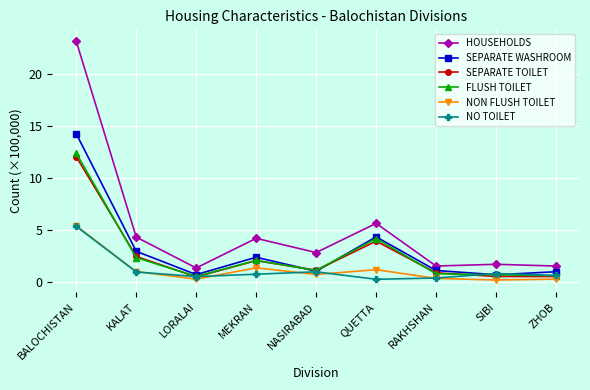

True or false: NON FLUSH TOILET has more than 0 points higher than both neighbors.

True